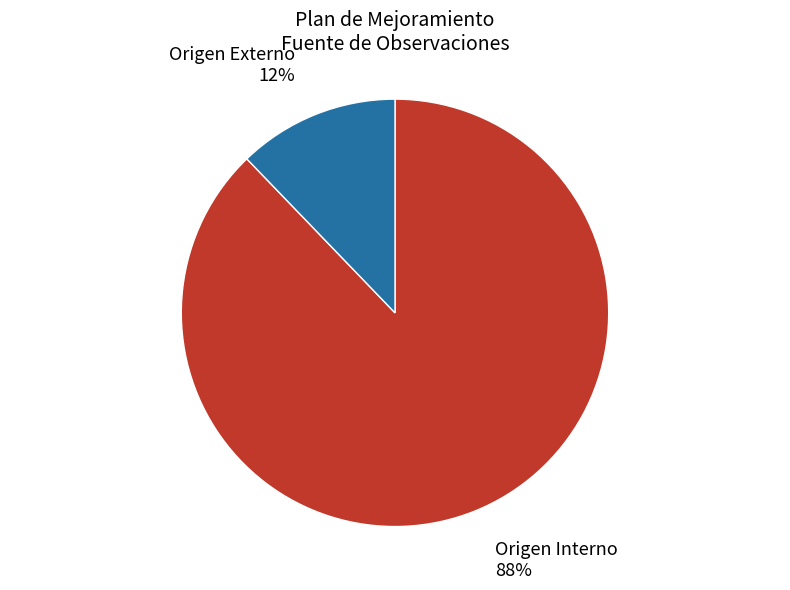

The Origen Interno slice represents 88% of the pie. True or false?

True